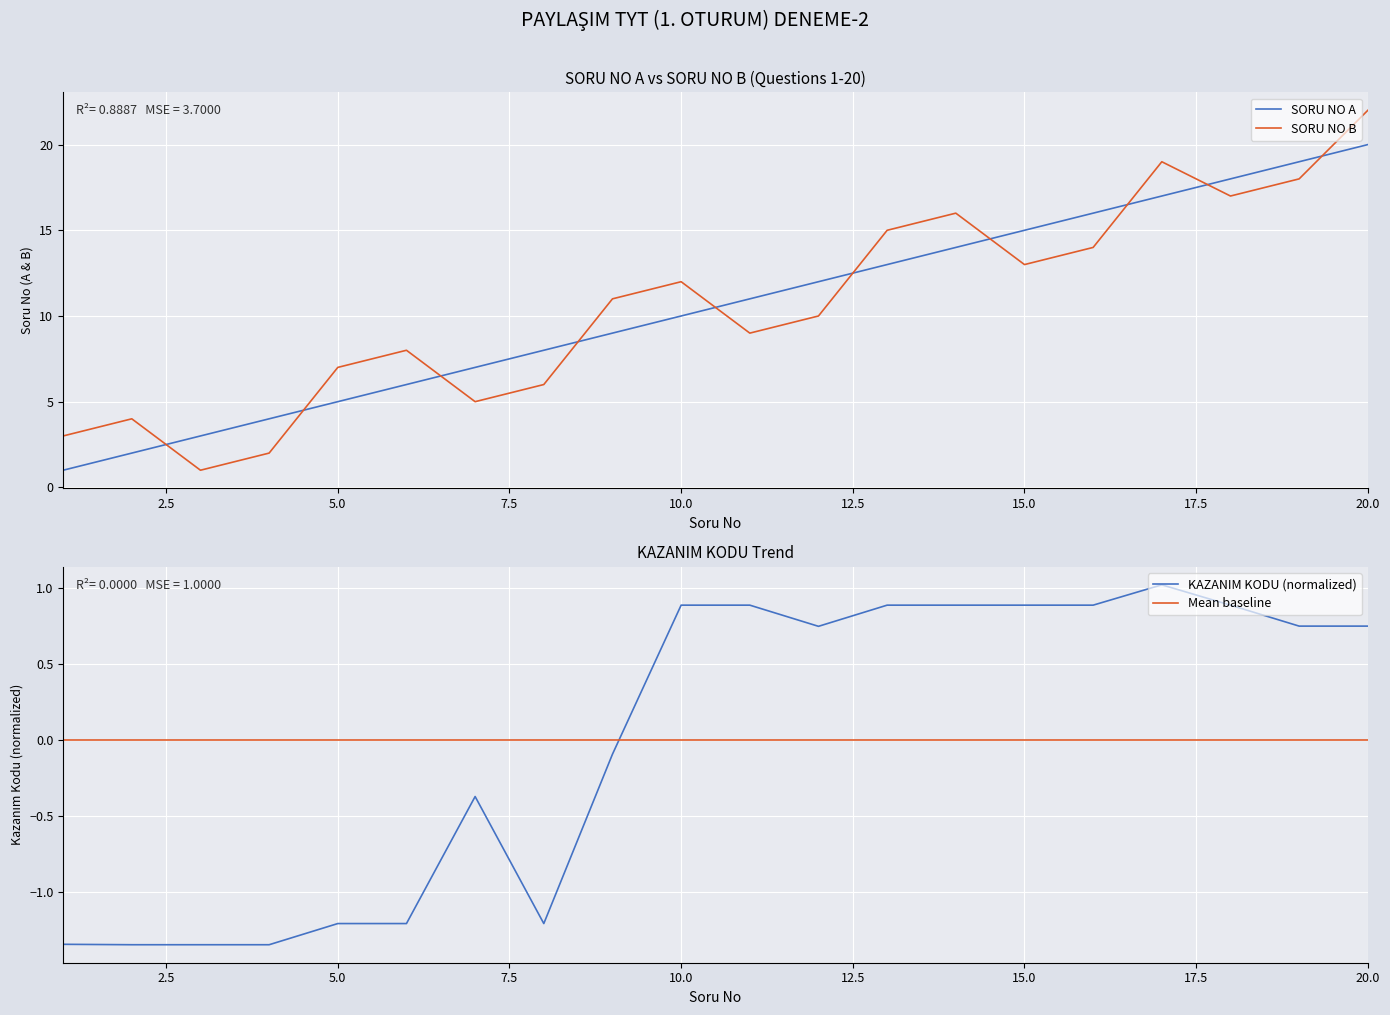

Which category has the highest value in the SORU NO A series?

20.0